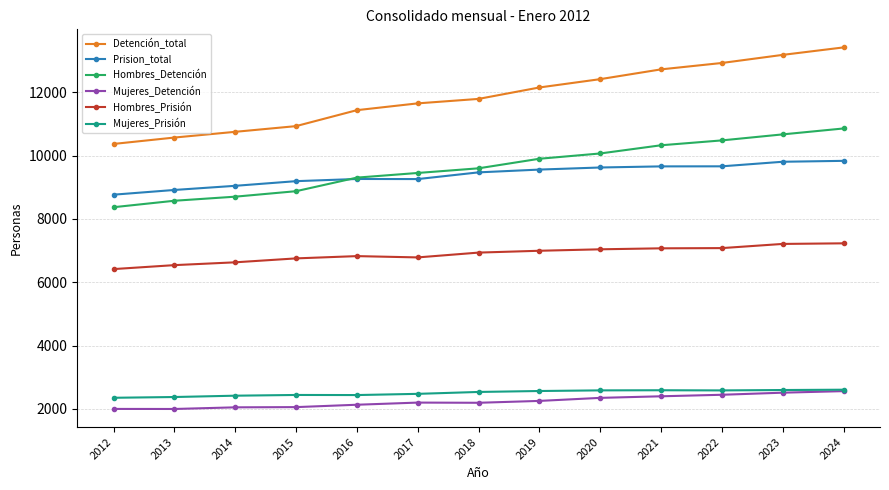

Which label corresponds to the largest value in the chart?

2024